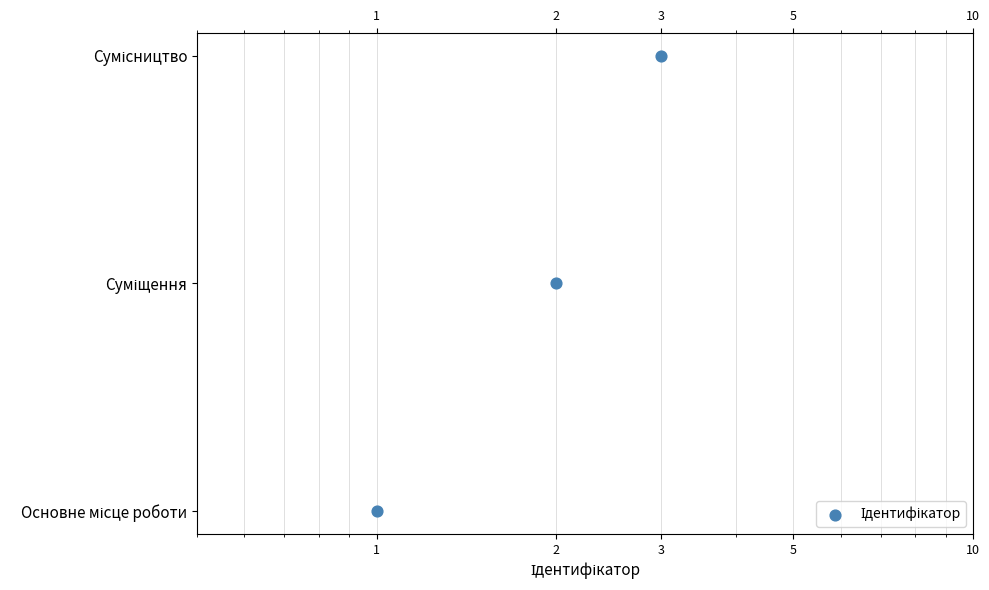

What is the change in value from 1 to 2?

+1